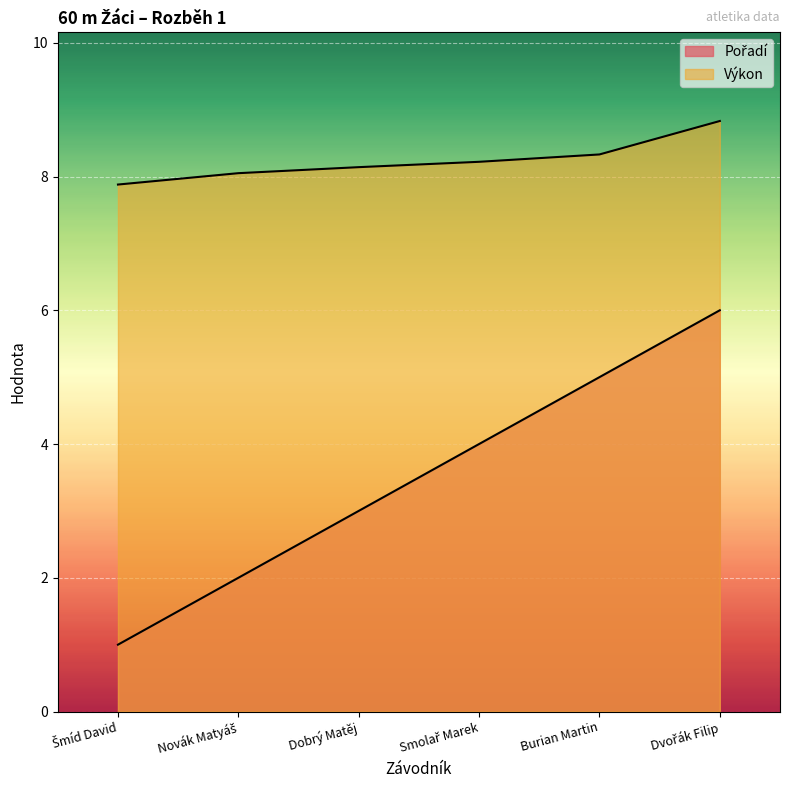

How many data points in Výkon are less than 8?

1